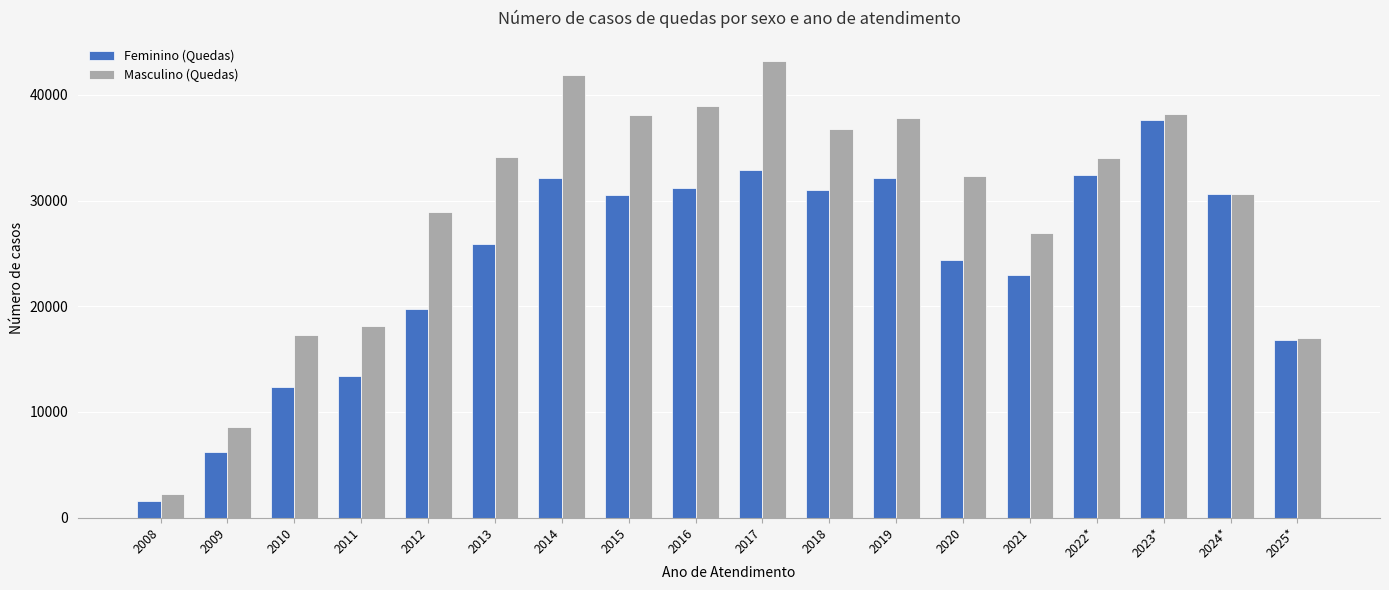

What is the difference between the maximum and minimum values in the Masculino (Quedas) series?

40991